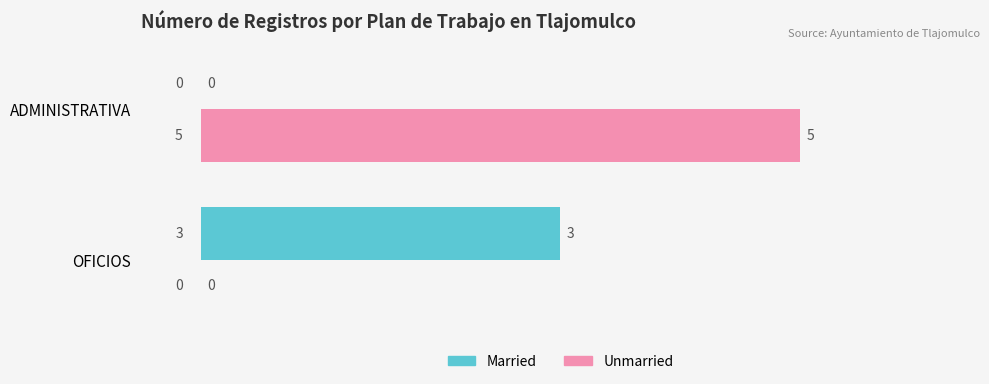

The Unmarried series shows 9 at ADMINISTRATIVA. True or false?

False